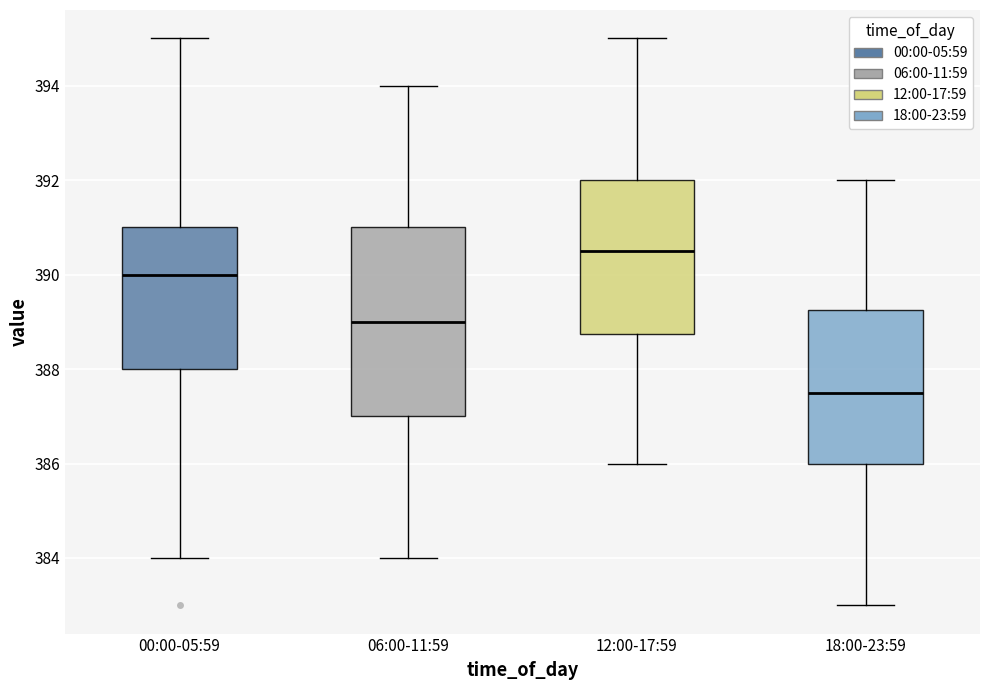

Reading left to right, read every box against the y-axis: the position of its median line, the range the box covers, and the ends of its whiskers. The values are not printed on the chart, so give them approximately, as read against the axis.

00:00-05:59: median 390.0, box 388.0 to 391.0, whiskers 384.0 to 395.0
06:00-11:59: median 389.0, box 387.0 to 391.0, whiskers 384.0 to 394.0
12:00-17:59: median 390.6, box 388.8 to 392.0, whiskers 386.0 to 395.0
18:00-23:59: median 387.6, box 386.0 to 389.2, whiskers 383.0 to 392.0